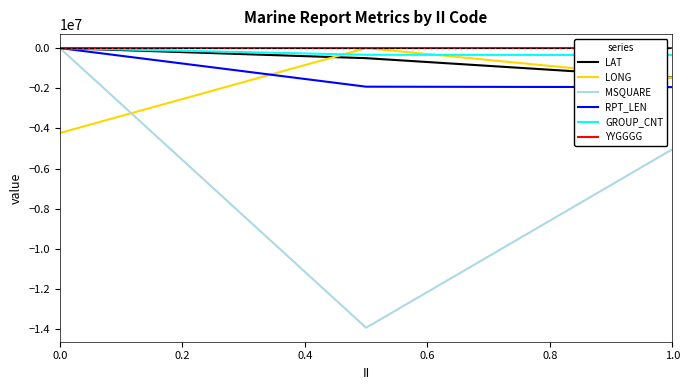

Which series has the largest range (max minus min)?

MSQUARE